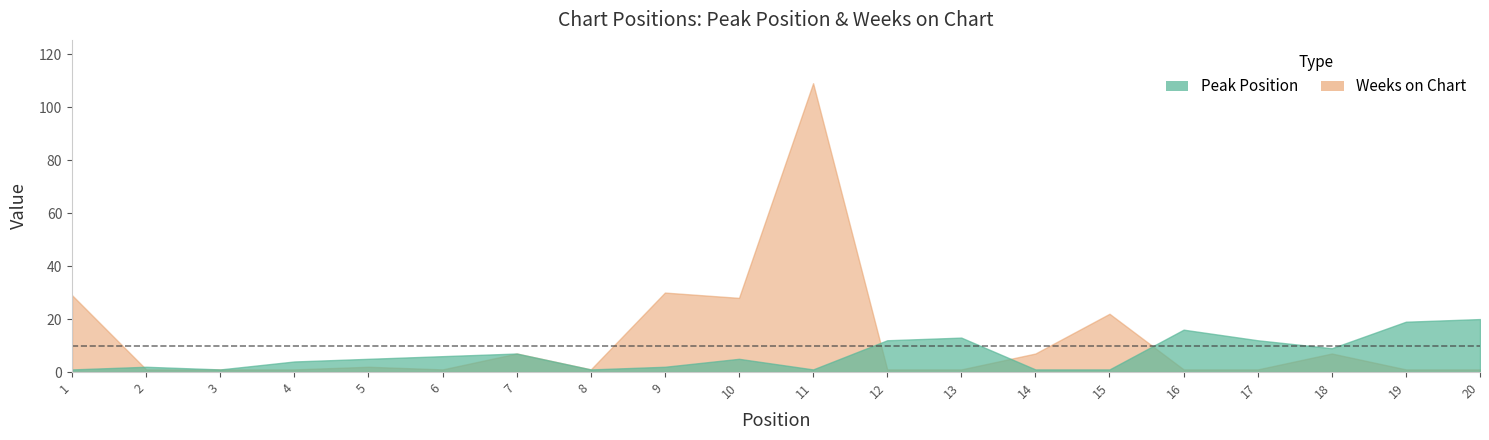

What is the value of the Peak Position point at the 11th from the left?

1